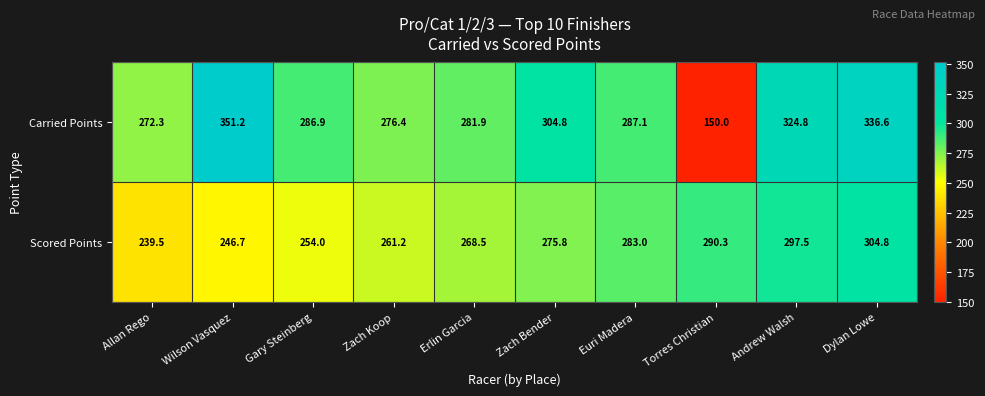

The Carried Points series shows 153.9 at Zach Koop. True or false?

False